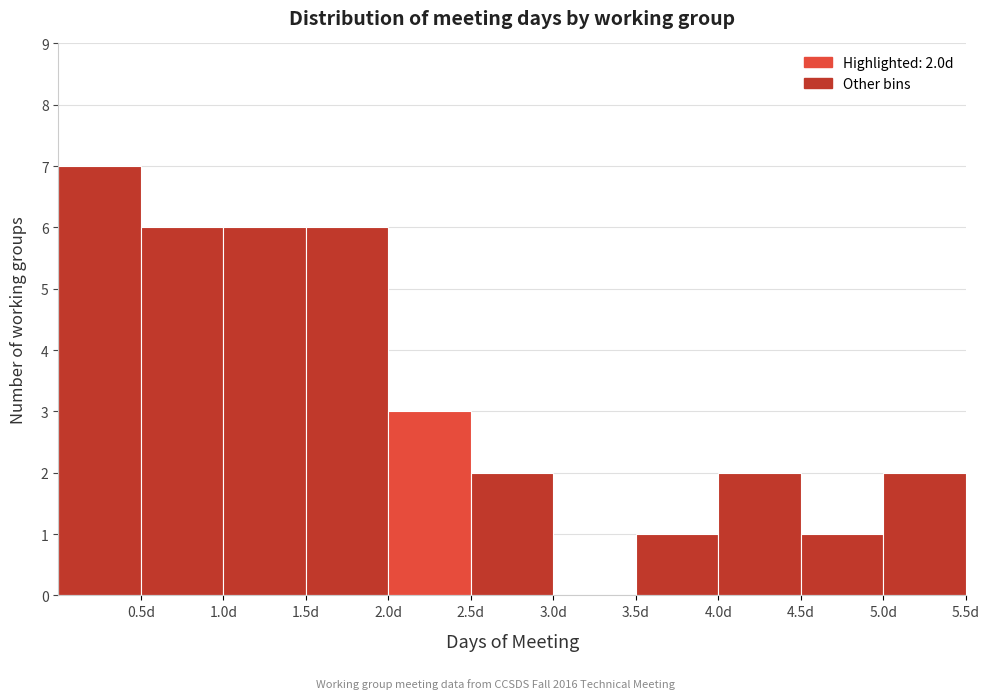

Over which range of the x-axis is the bar tallest?

0.0 to 0.5